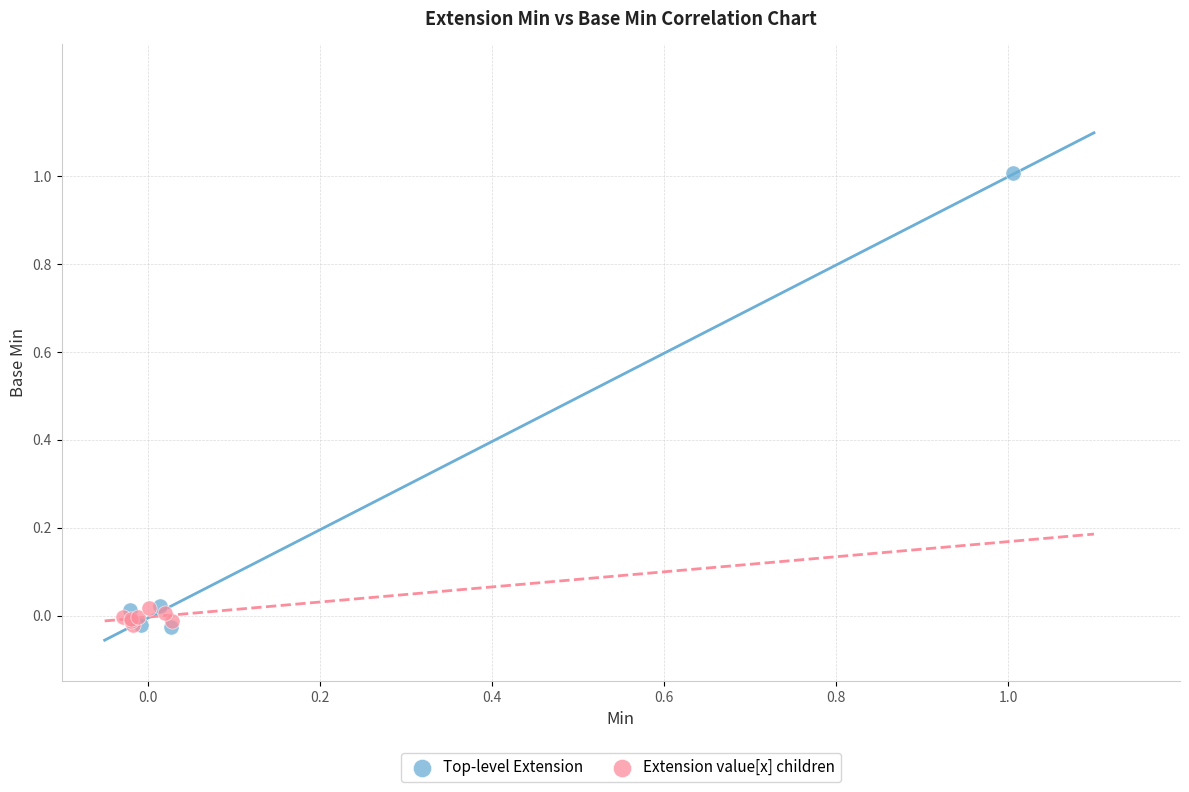

Which series reaches the maximum Y coordinate?

Top-level Extension